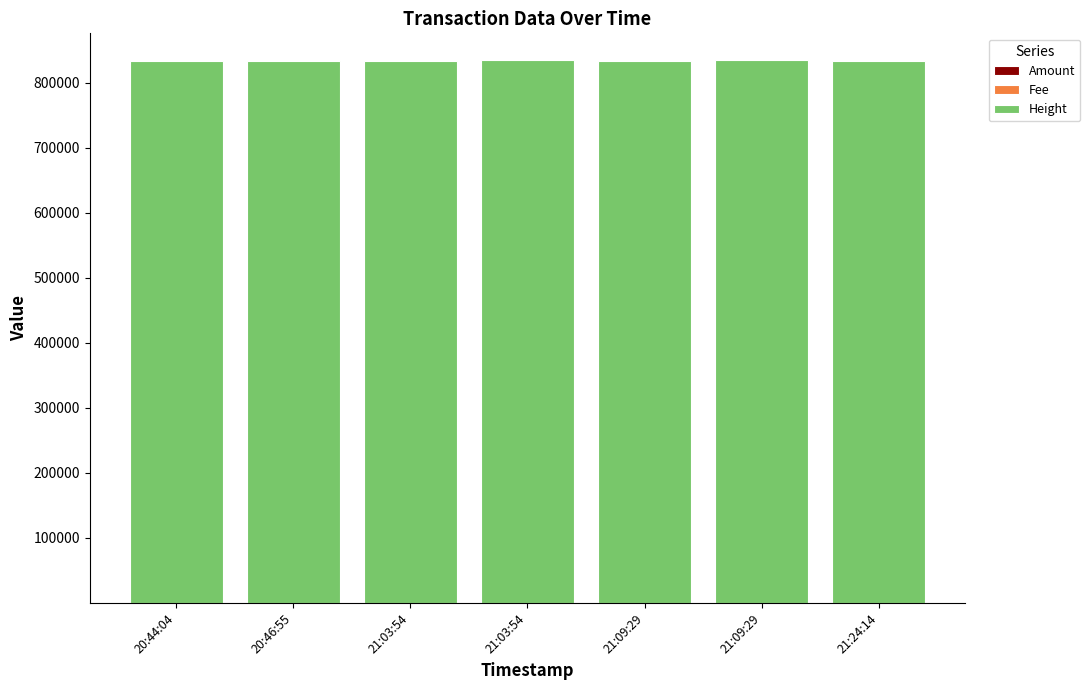

What is the sum of all Amount values?

719.8